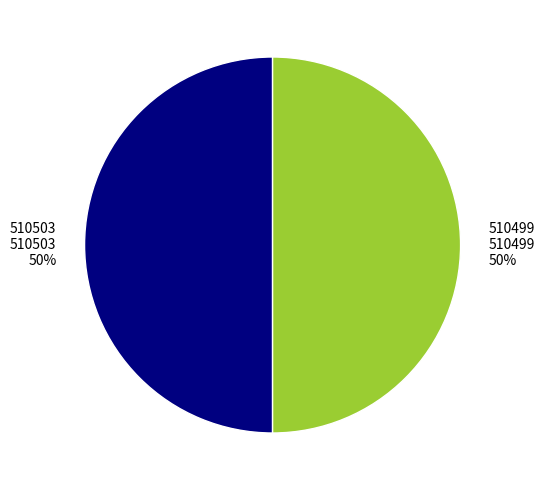

Combined, do 510499 and 510503 account for over 50%?

Yes